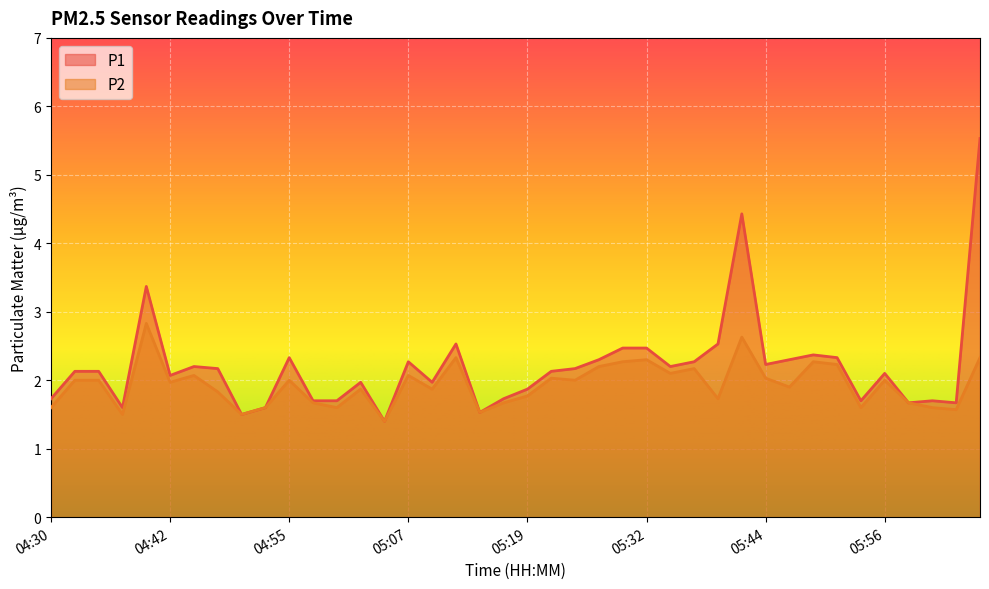

Rank the series at 05:27 from lowest to highest value.

P2, P1